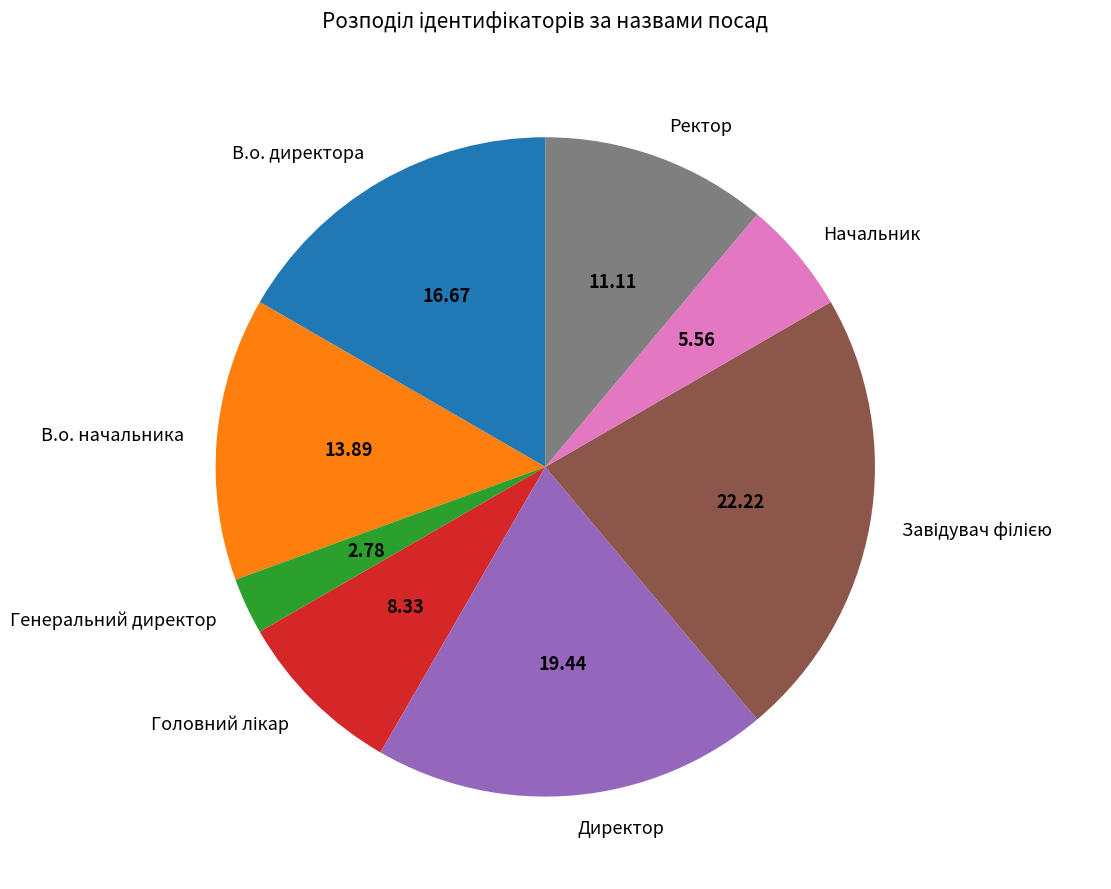

Between Ректор and Начальник, which is larger?

Ректор